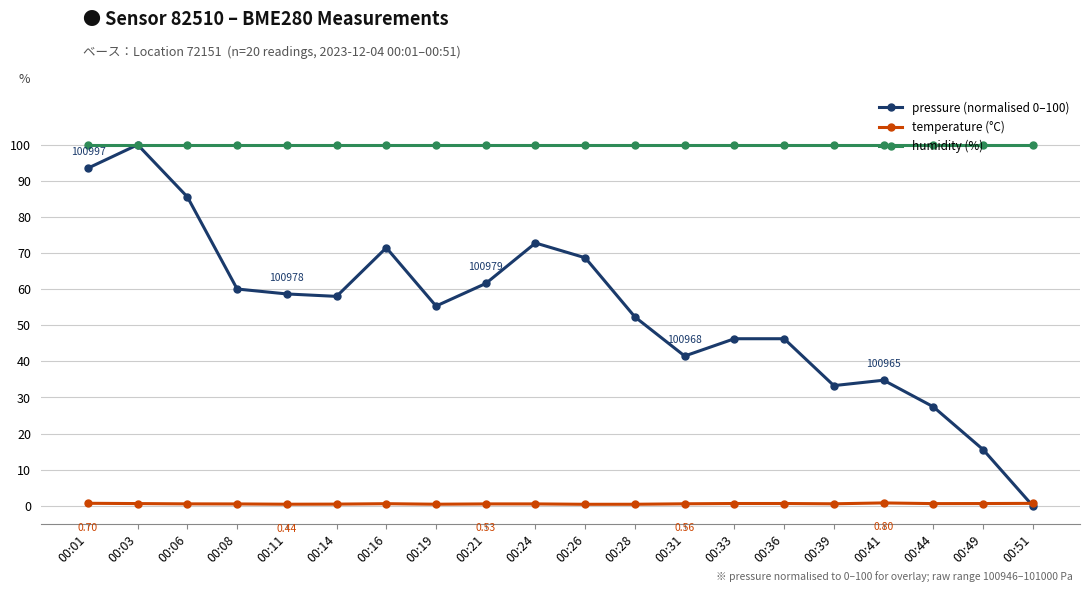

List the series in order of their overall mean, lowest first.

temperature (°C), pressure (normalised 0–100), humidity (%)